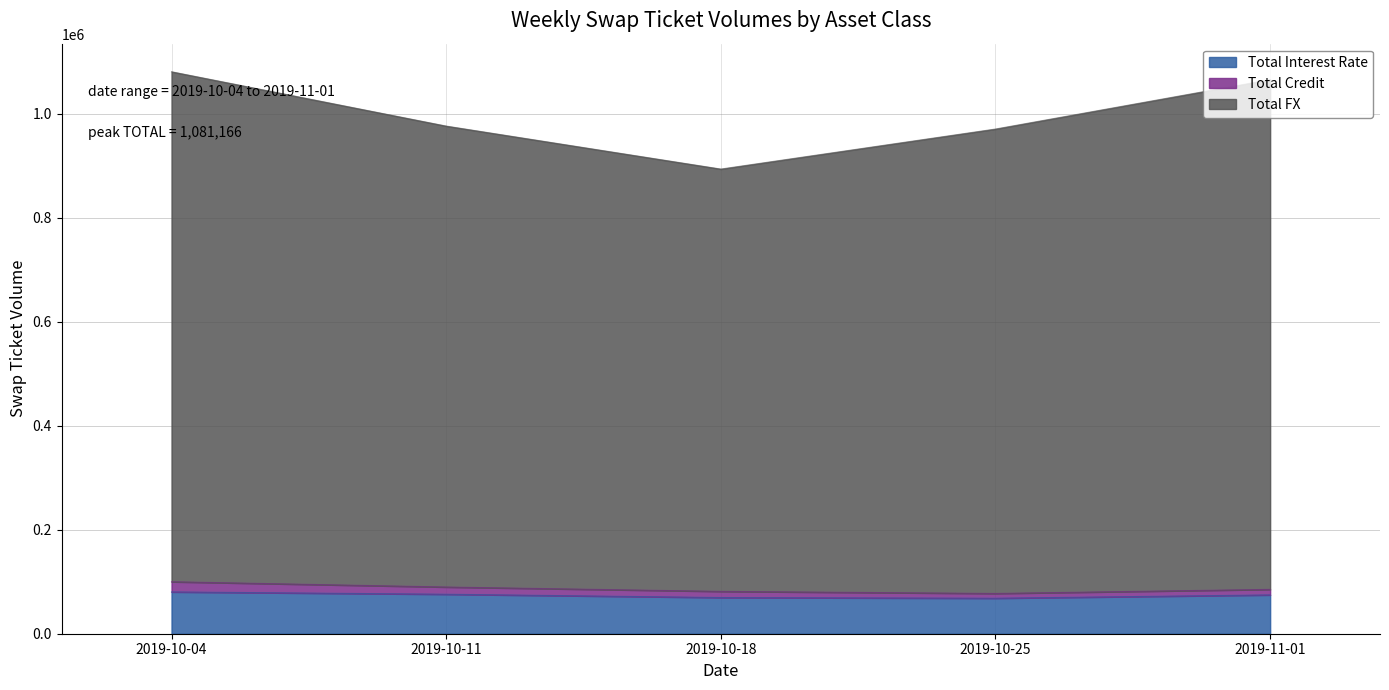

In Total FX, how many points are lower than both neighbors (excluding endpoints)?

1